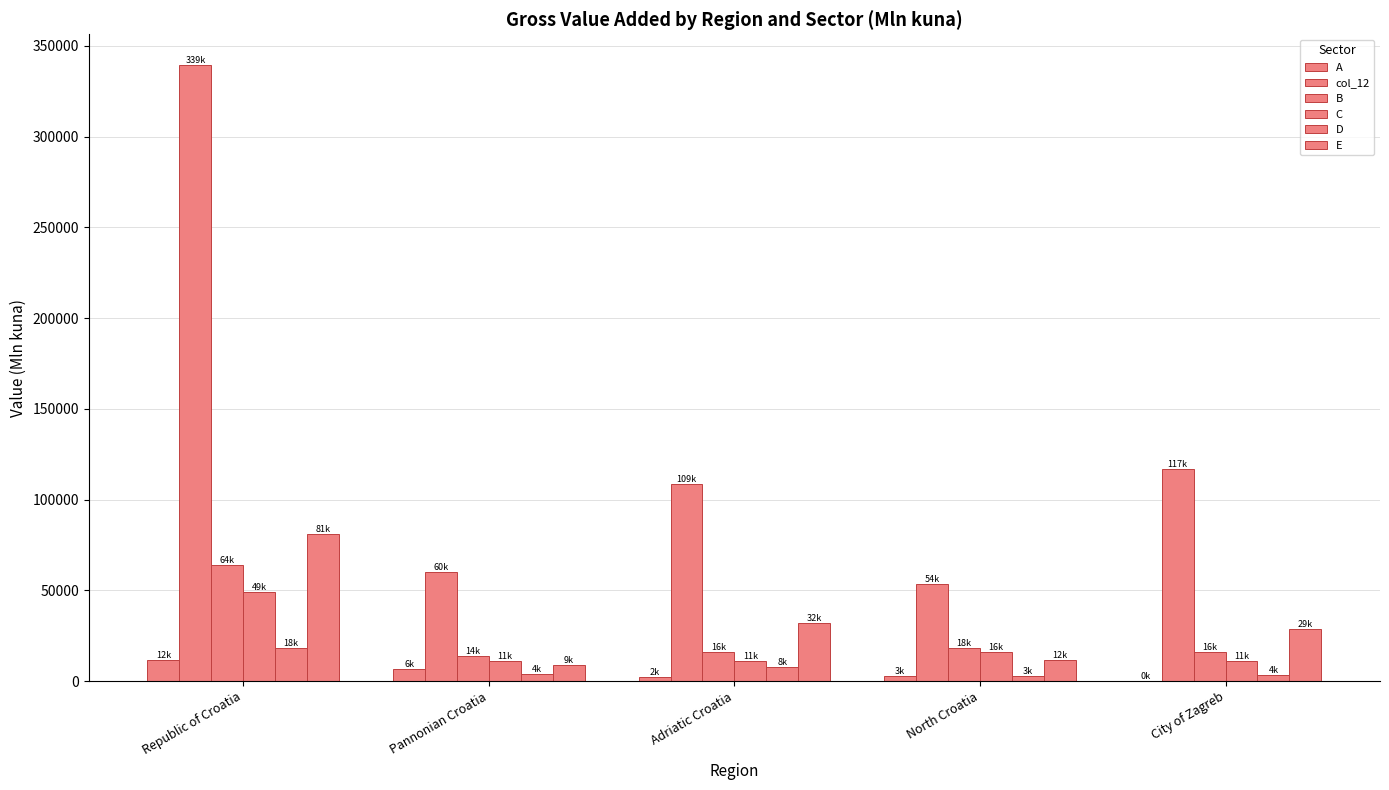

Are the bars grouped side by side (vs. stacked)?

Yes